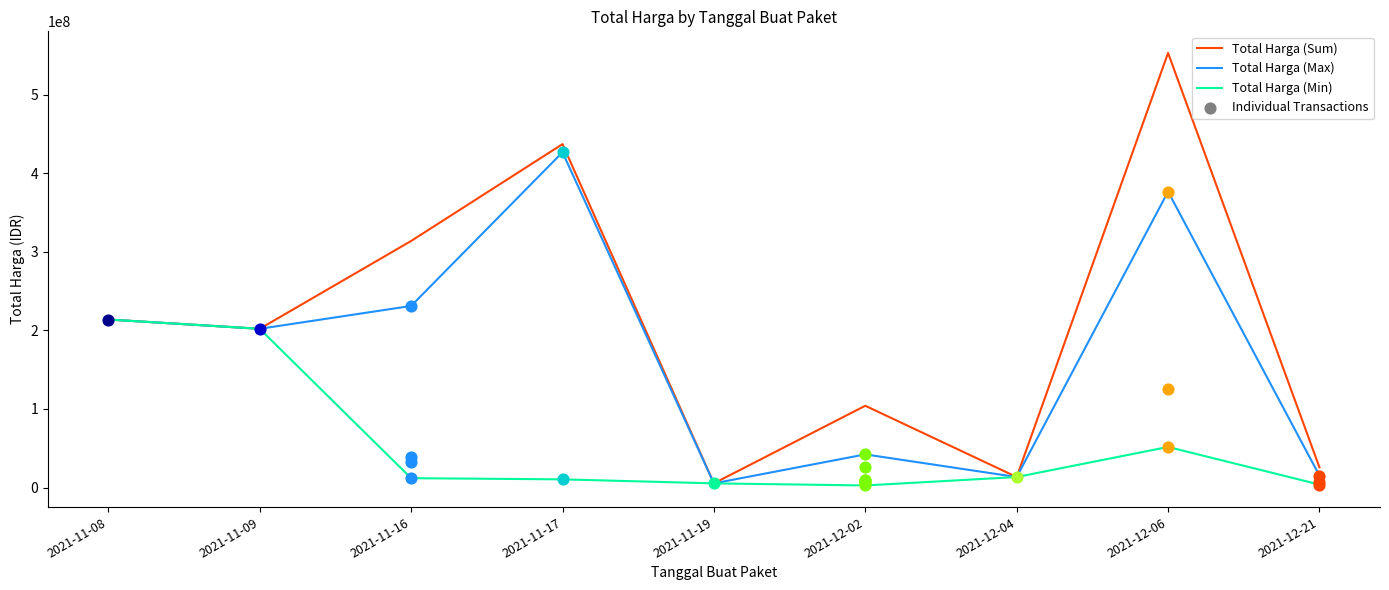

What is the total value across all series at 2021-11-19?

15802800